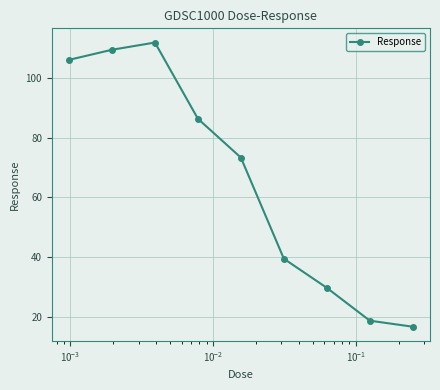

How many interior local peaks (higher than both neighbors) does the data have?

1